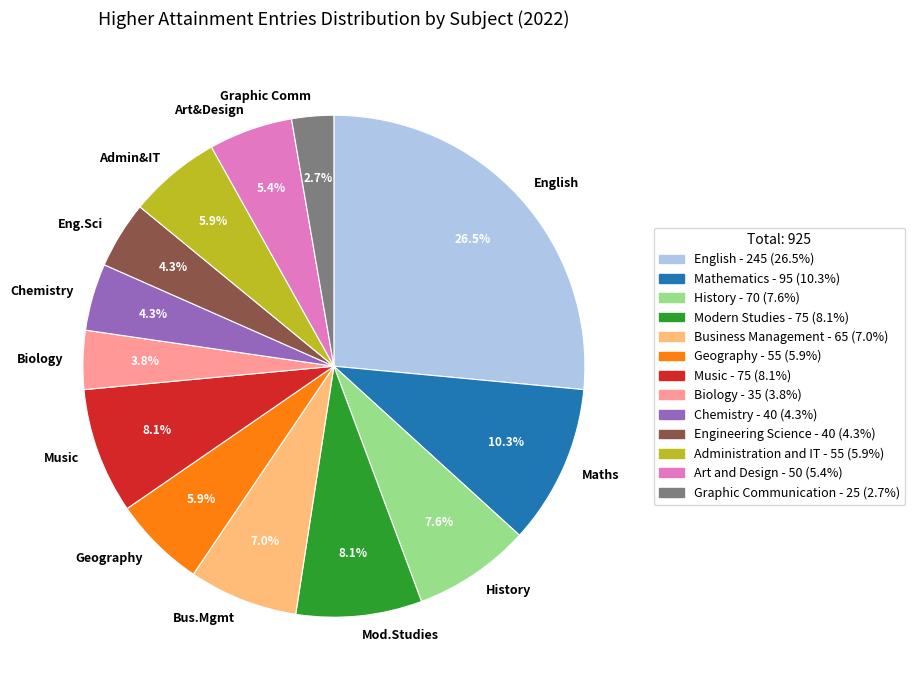

Does any single category account for the majority?

No